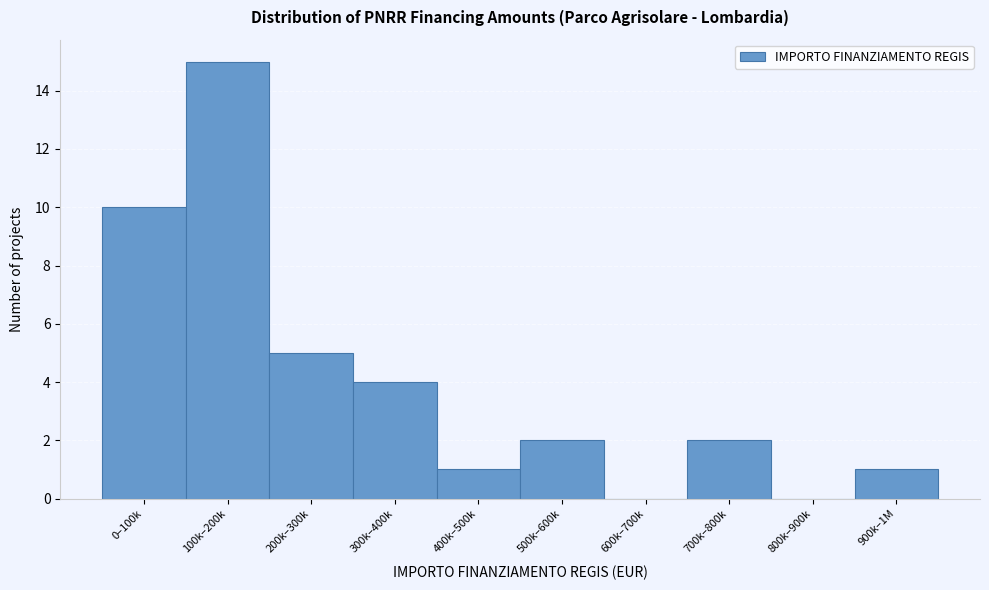

Reading right to left, what are all the values shown in this chart?

900k–1M=1	800k–900k=0	700k–800k=2	600k–700k=0	500k–600k=2	400k–500k=1	300k–400k=4	200k–300k=5	100k–200k=15	0–100k=10